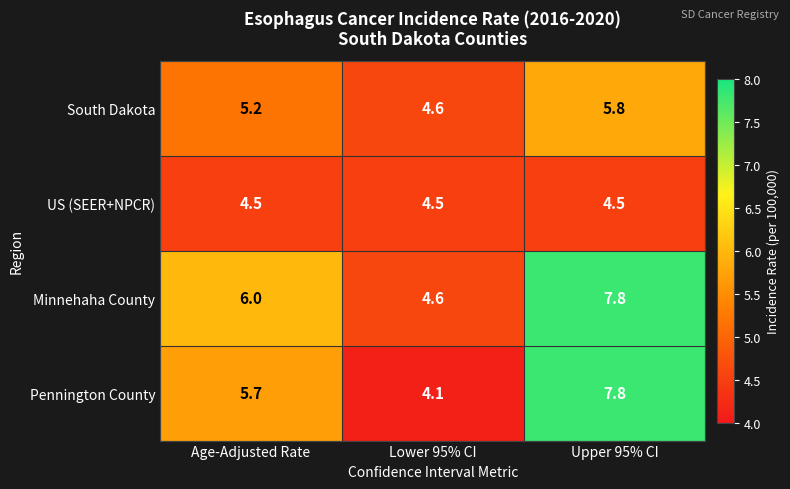

Count the number of data series in this chart.

4